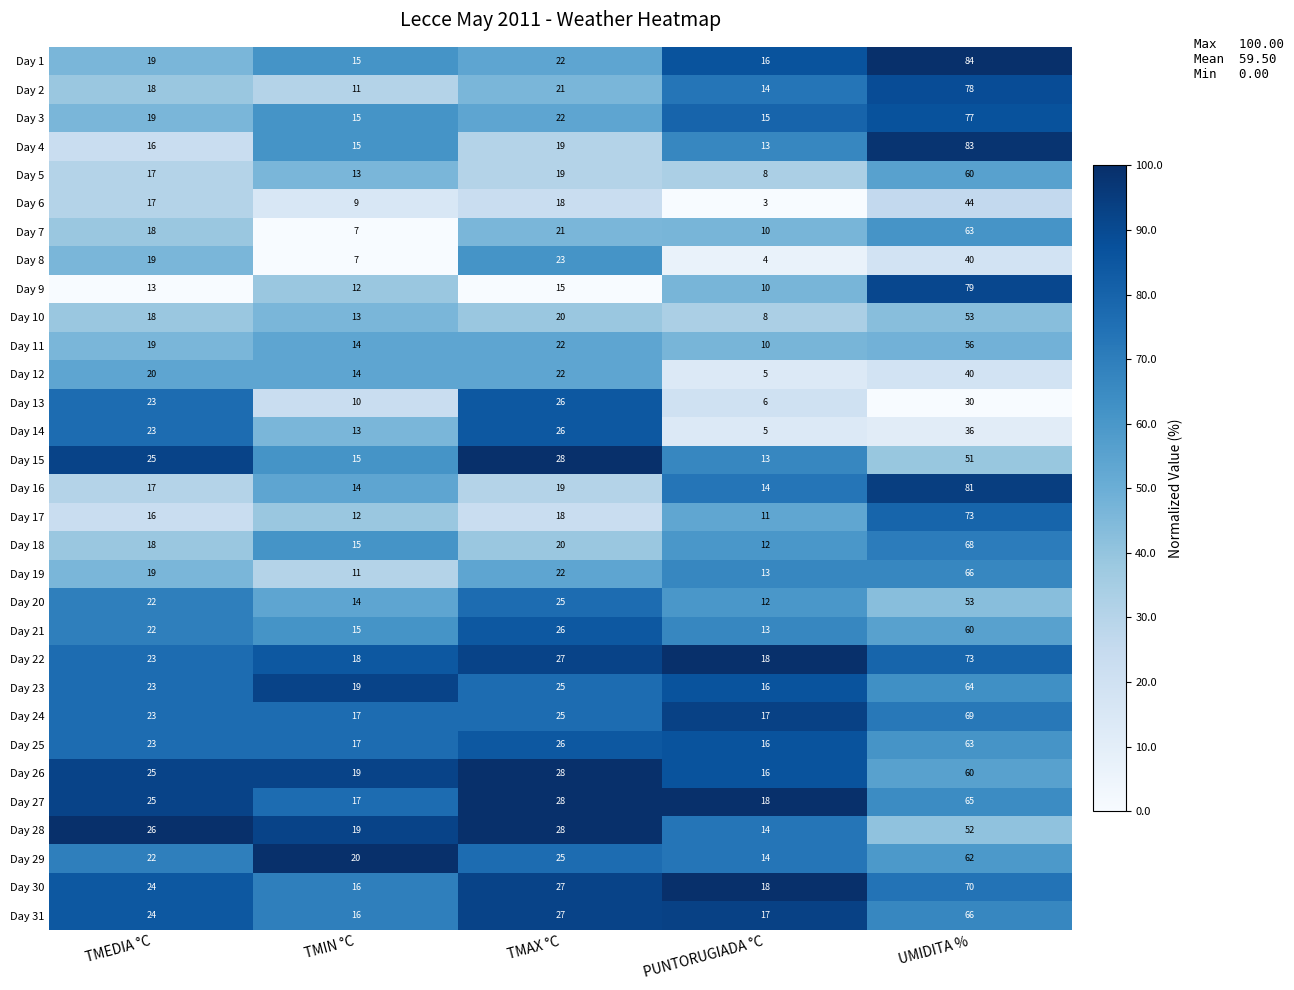

How many series are shown in this chart?

31